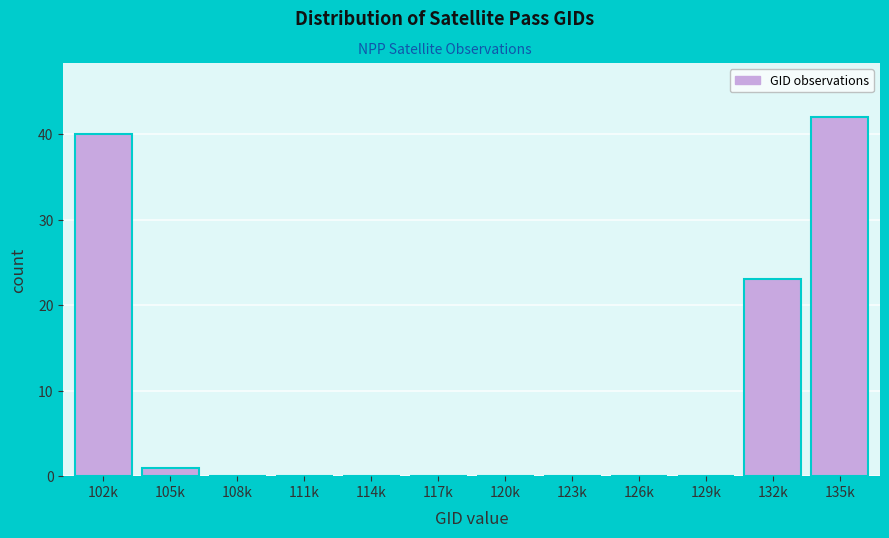

Reading right to left, extract all data points from this chart.

135k=42	132k=23	129k=0	126k=0	123k=0	120k=0	117k=0	114k=0	111k=0	108k=0	105k=1	102k=40